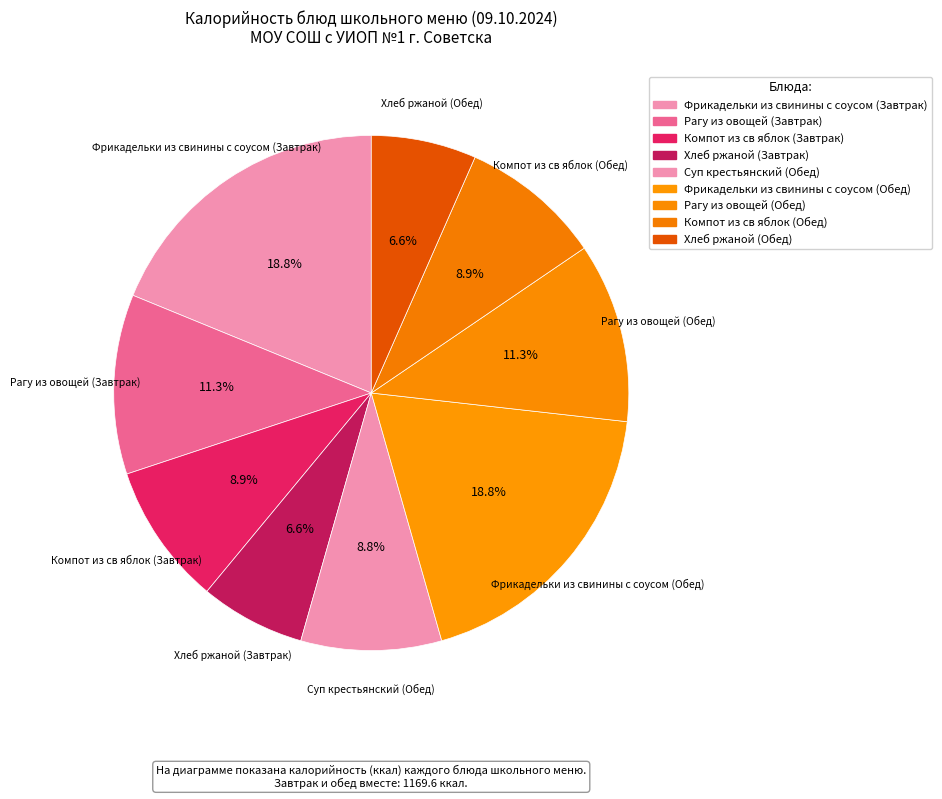

Combined, do Суп крестьянский (Обед) and Рагу из овощей (Обед) account for over 50%?

No